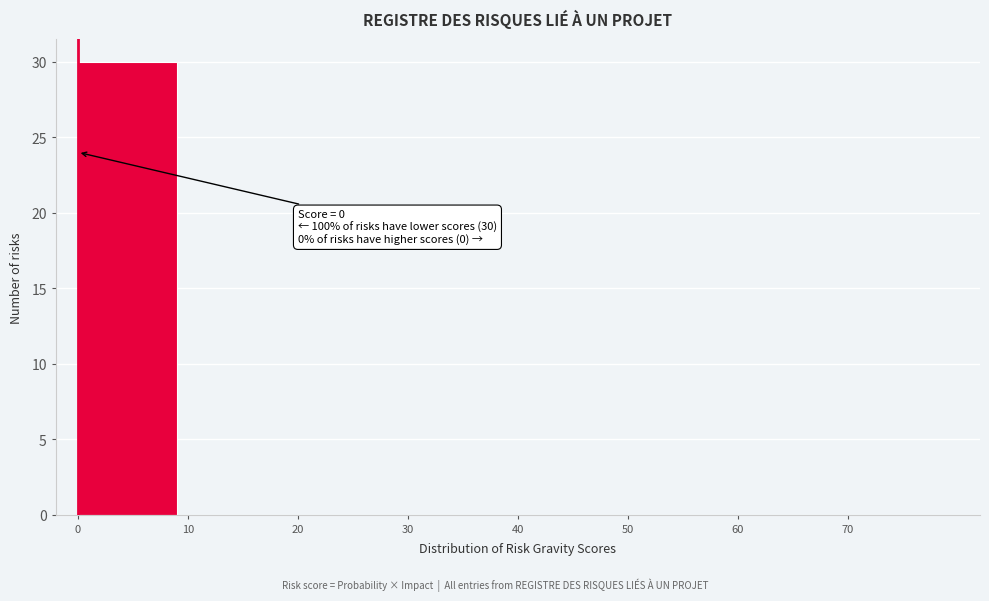

Over which range of the x-axis is the bar tallest?

0 to 10